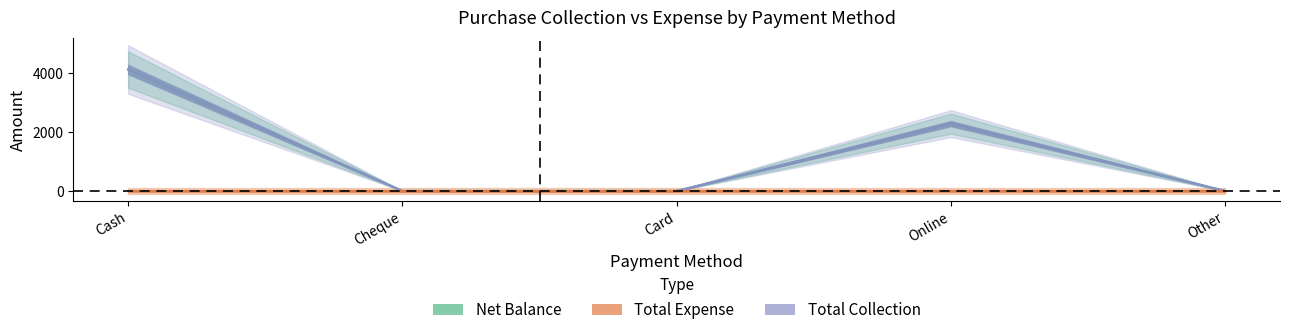

Is the value of Net Balance at Cheque greater than the value of Total Expense at Cheque?

No